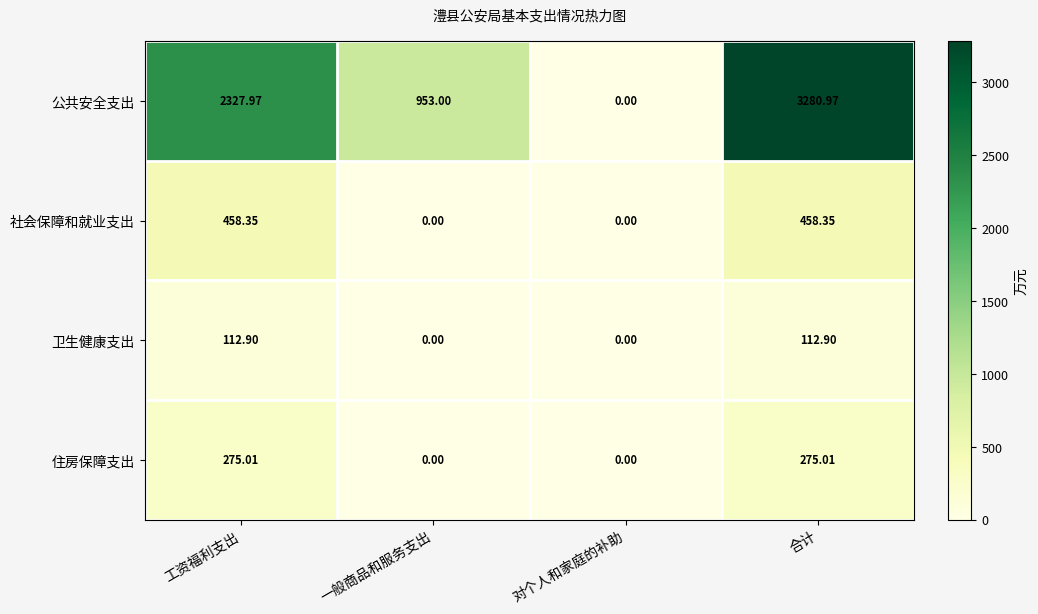

Rank the series by their maximum value, from highest to lowest.

公共安全支出, 社会保障和就业支出, 住房保障支出, 卫生健康支出